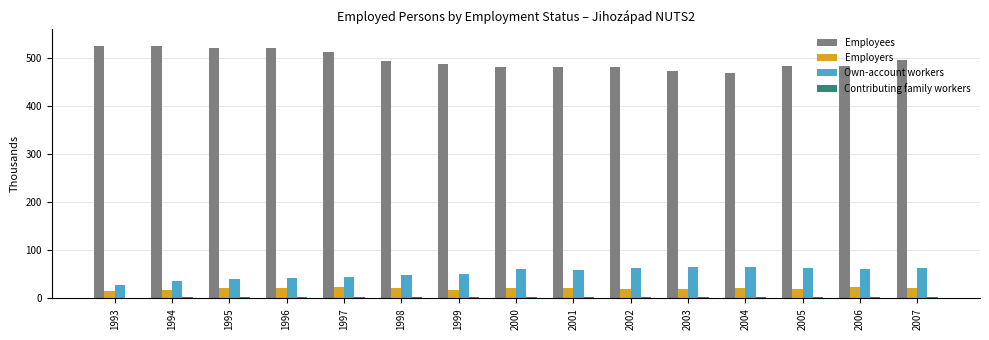

What is the greatest value displayed?

526.2